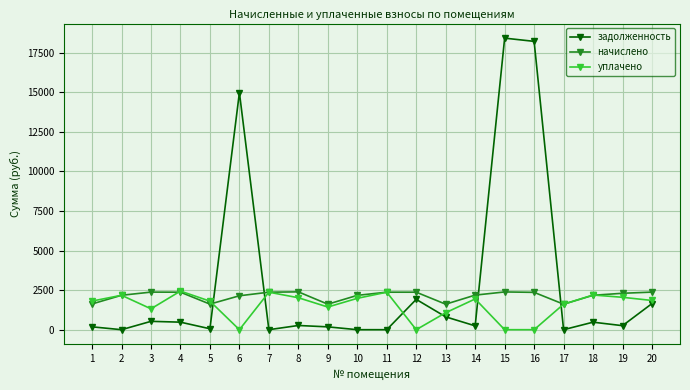

How many data points in уплачено are less than 1846?

10